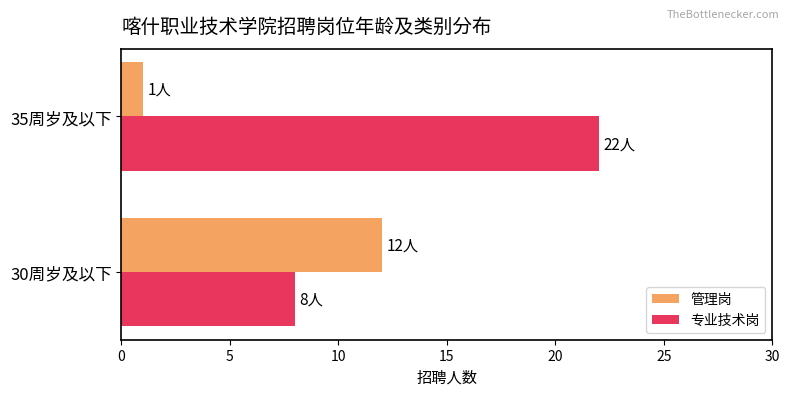

What is the minimum value shown in the chart?

1